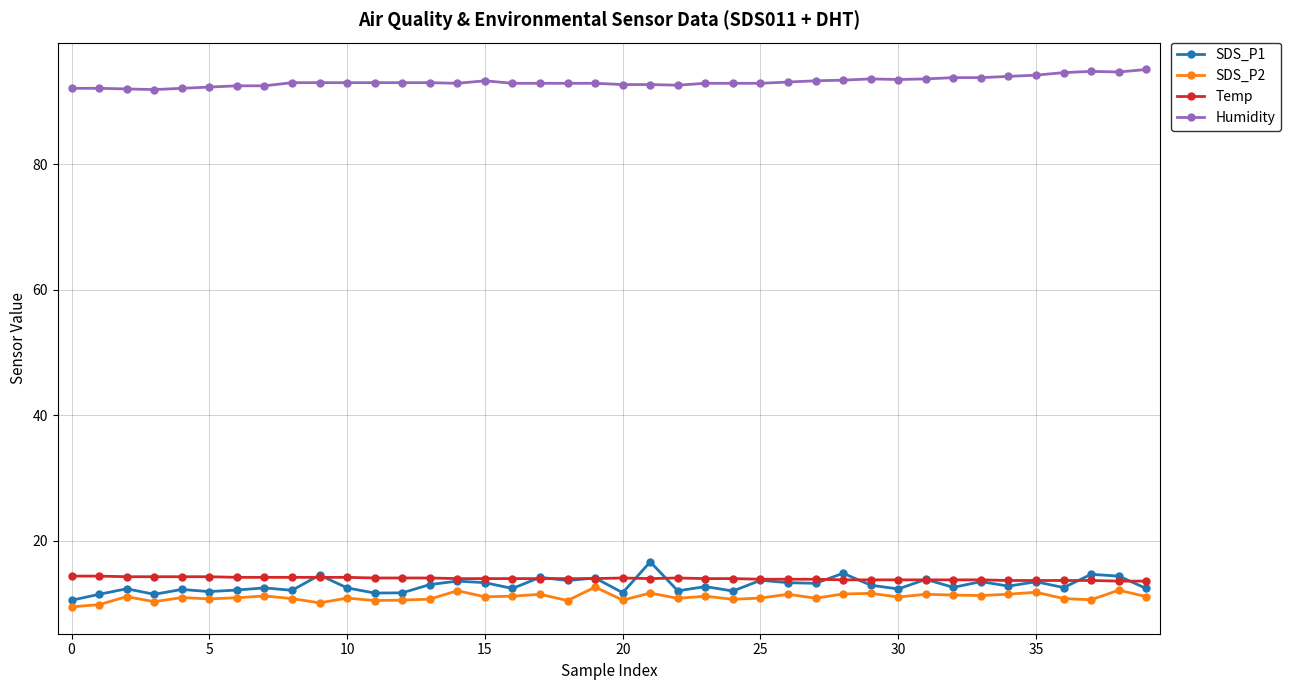

What is the minimum value shown in the chart?

9.5